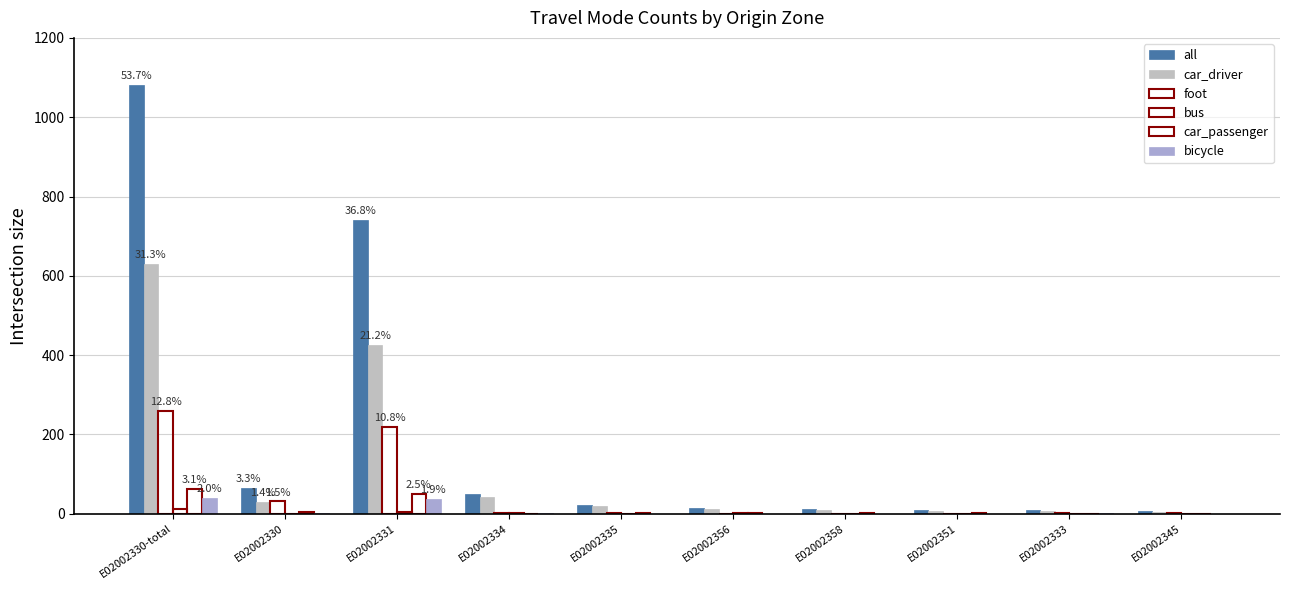

How many groups of bars are there?

10